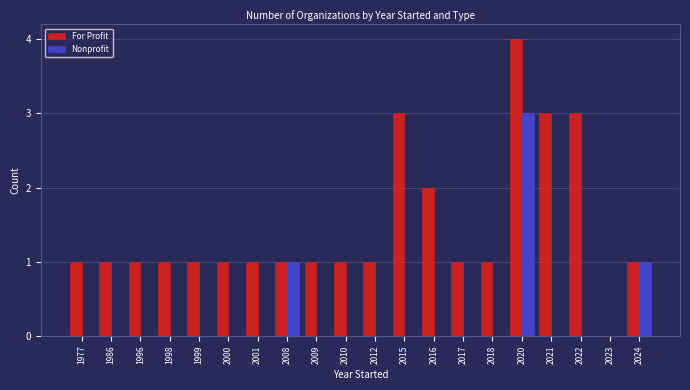

Which category has the highest value in the Nonprofit series?

2020